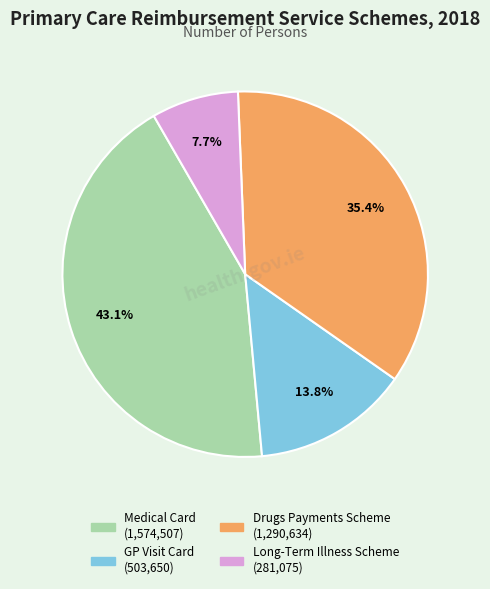

Count the number of slices in the pie.

4